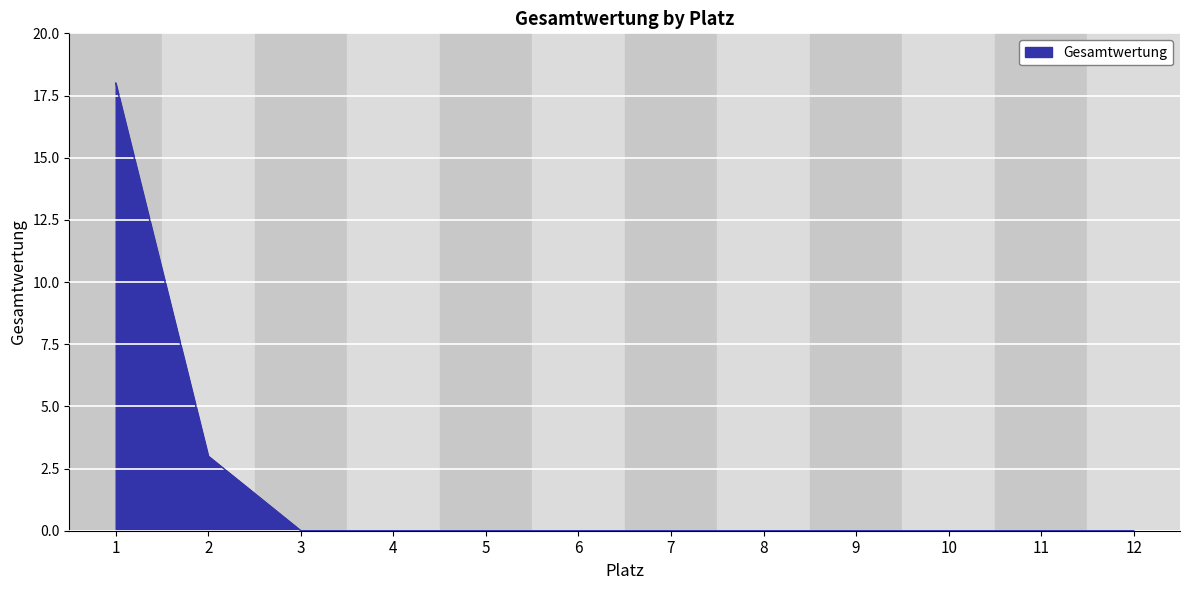

Reading left to right, extract all data points from this chart.

1=18	2=3	3=0	4=0	5=0	6=0	7=0	8=0	9=0	10=0	11=0	12=0